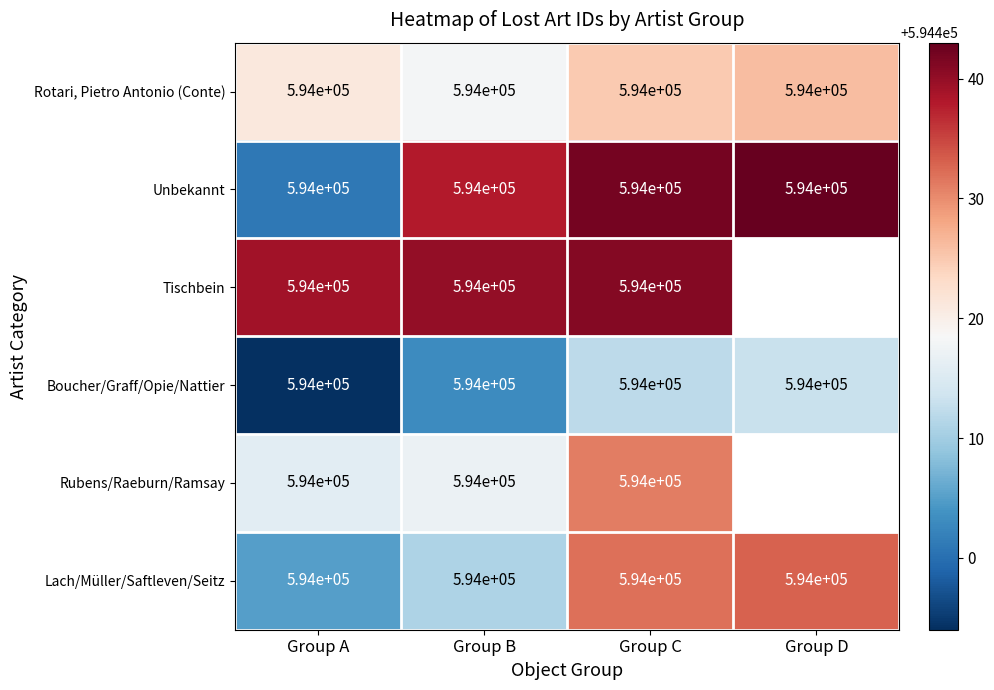

What is the total value across all series at Group A?

3564000